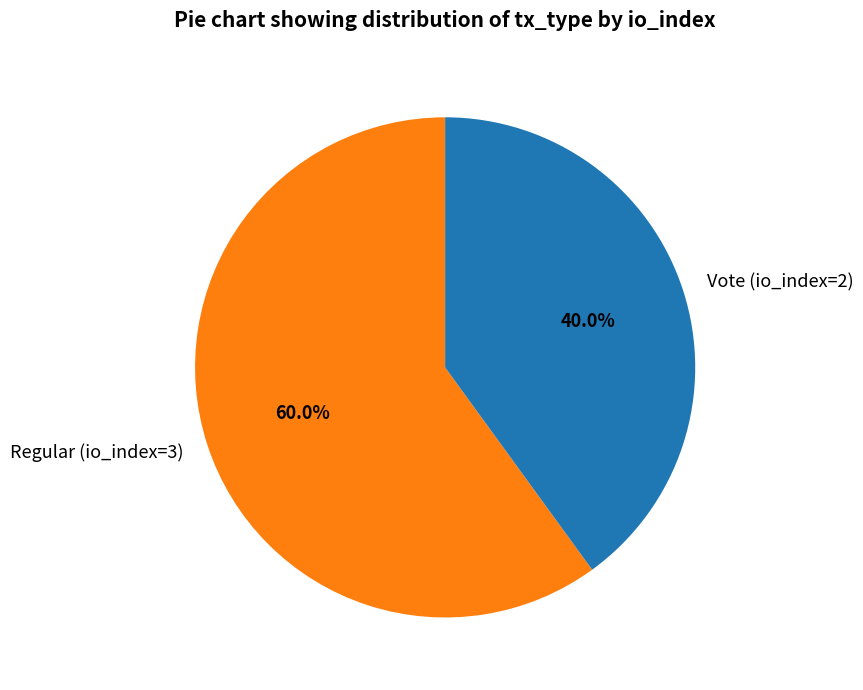

True or false: Vote (io_index=2) accounts for 31% of the total.

False